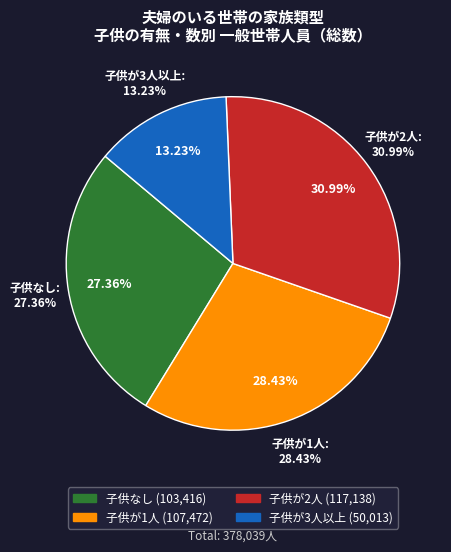

To the nearest percent, what portion does 子供が2人 represent?

31%